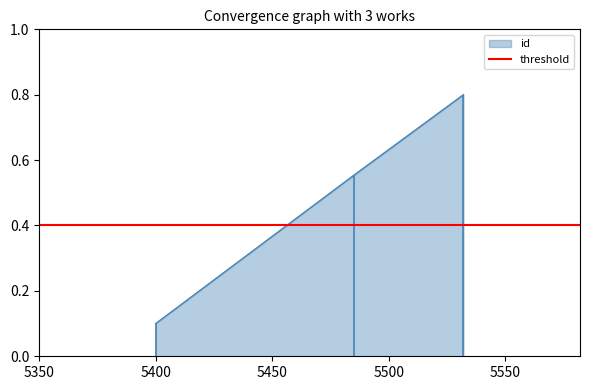

Rank the categories by value from lowest to highest.

5400, 5485, 5532